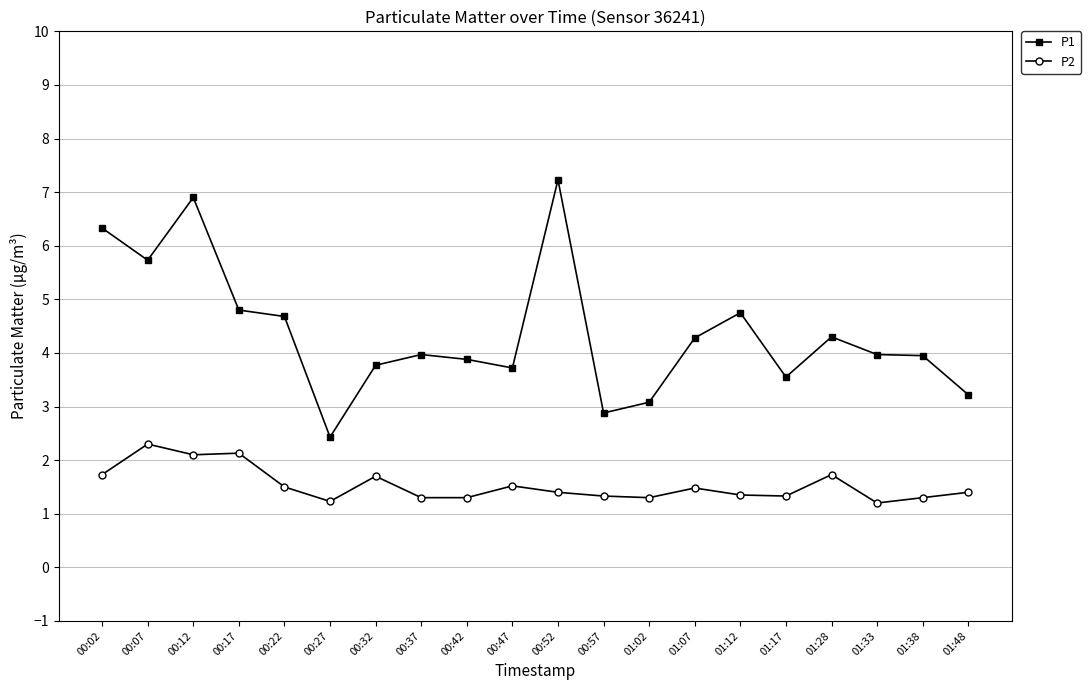

True or false: P2 and P1 intersect in this chart.

False